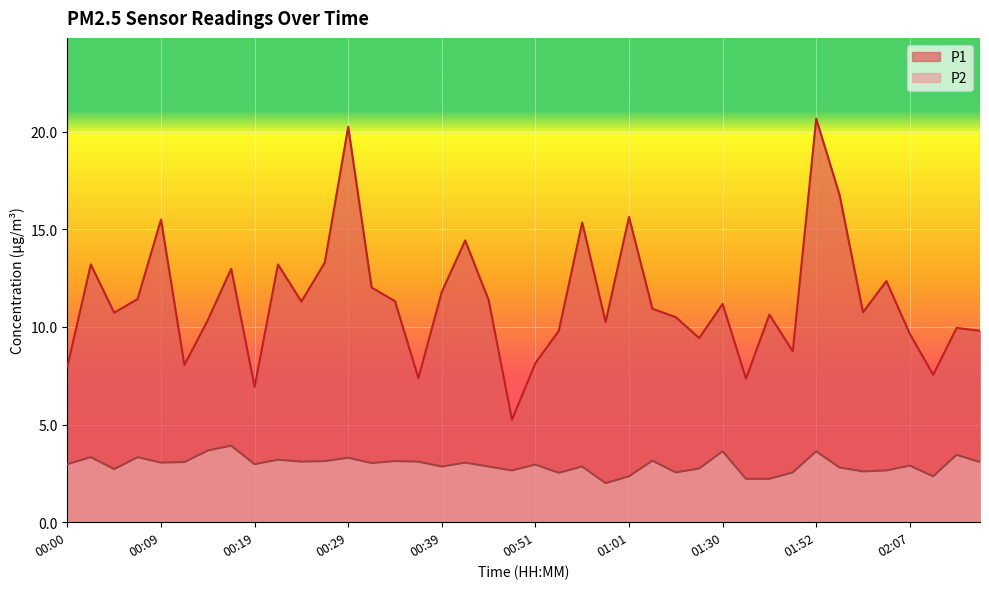

What are all the series names shown in the legend?

P1, P2